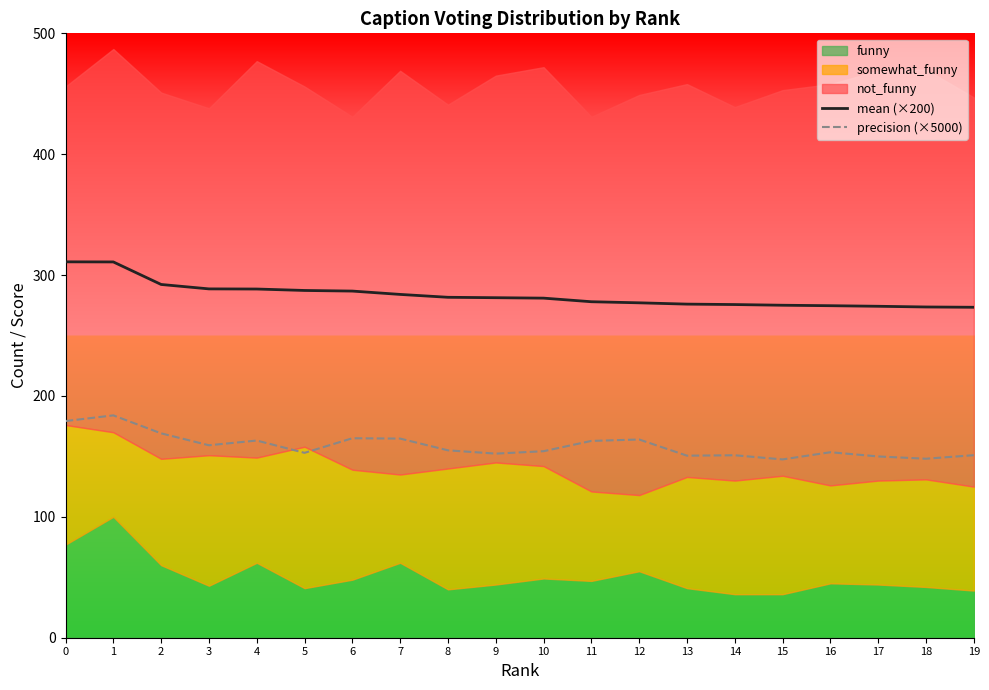

At which label does mean (×200) reach its minimum?

19